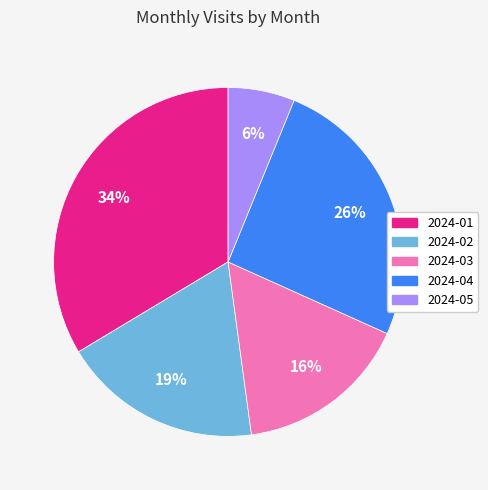

How many segments does this pie chart have?

5